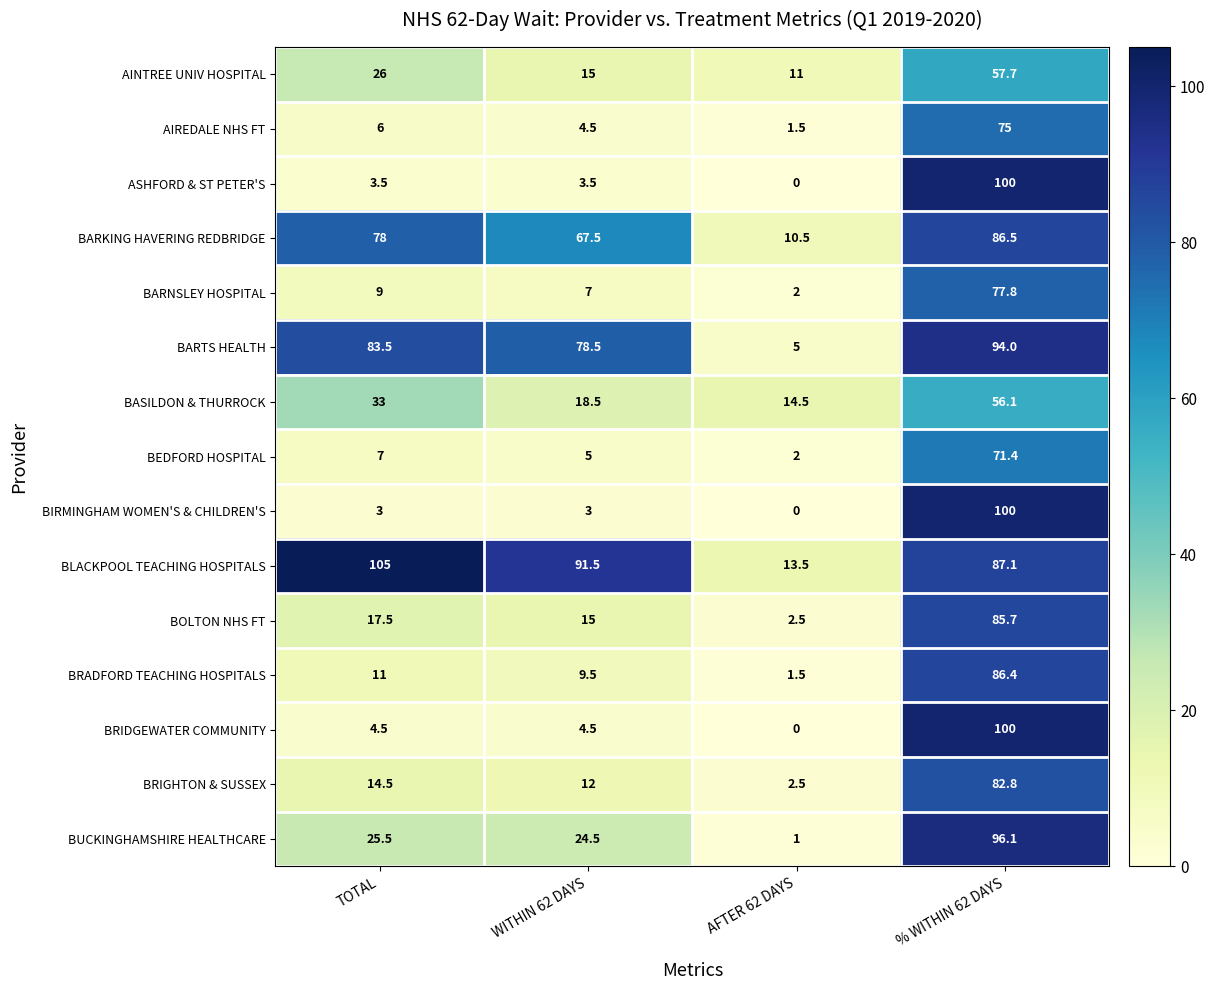

Rank the categories by BARNSLEY HOSPITAL value from lowest to highest.

AFTER 62 DAYS, WITHIN 62 DAYS, TOTAL, % WITHIN 62 DAYS